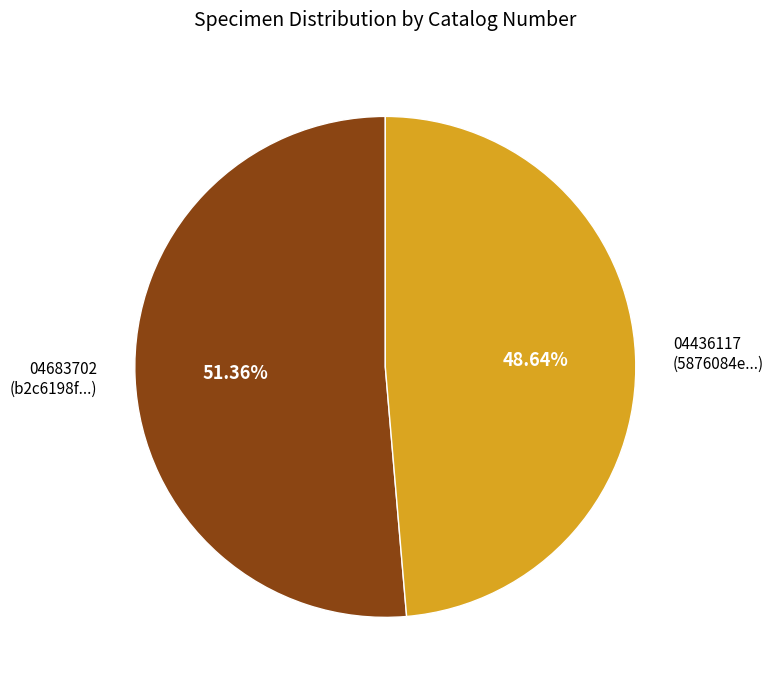

Do 04683702 (b2c6198f...) and 04436117 (5876084e...) together represent more than half of the pie?

Yes